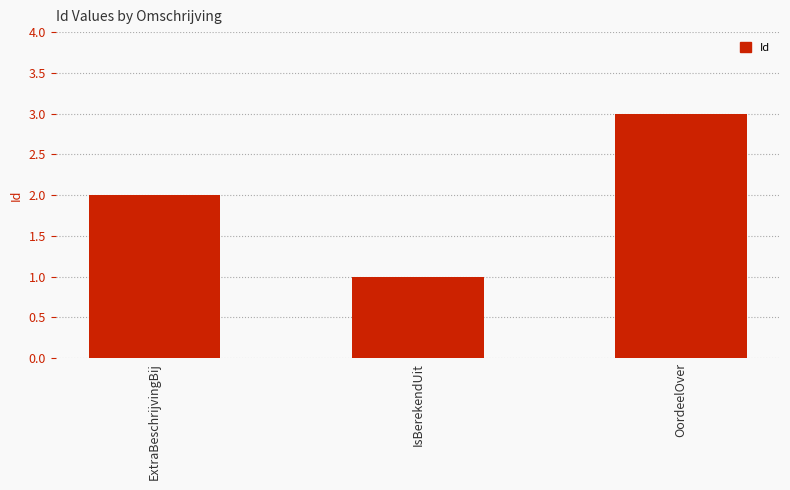

Where is the data nearest to the value 2?

ExtraBeschrijvingBij